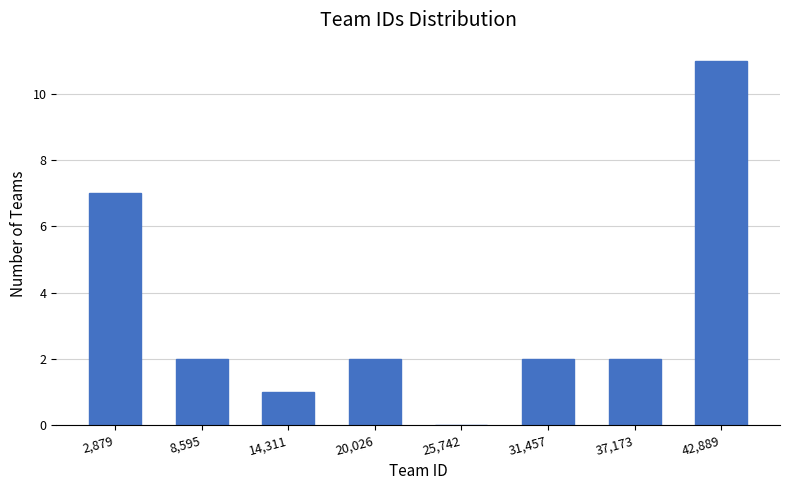

Reading left to right, transcribe this chart: for each bar, give the range it covers on the x-axis and its height. Neither the bar edges nor the heights are printed on the chart, so give them approximately, as read against the axes.

0 to 6000: 7
6000 to 11000: 2
11000 to 17000: 1
17000 to 23000: 2
23000 to 29000: 0
29000 to 34000: 2
34000 to 40000: 2
40000 to 46000: 11